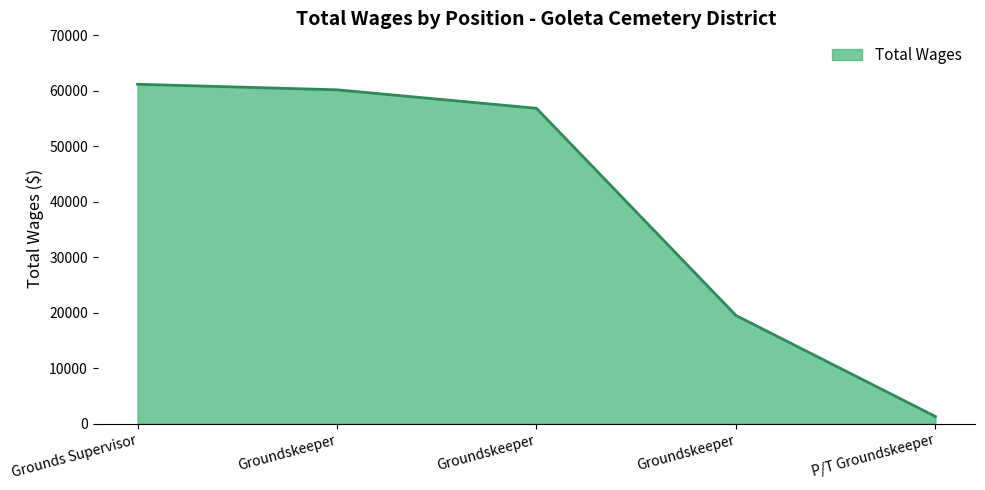

Reading left to right, list all the values displayed in this chart.

61165	60161	56833	19485	1275